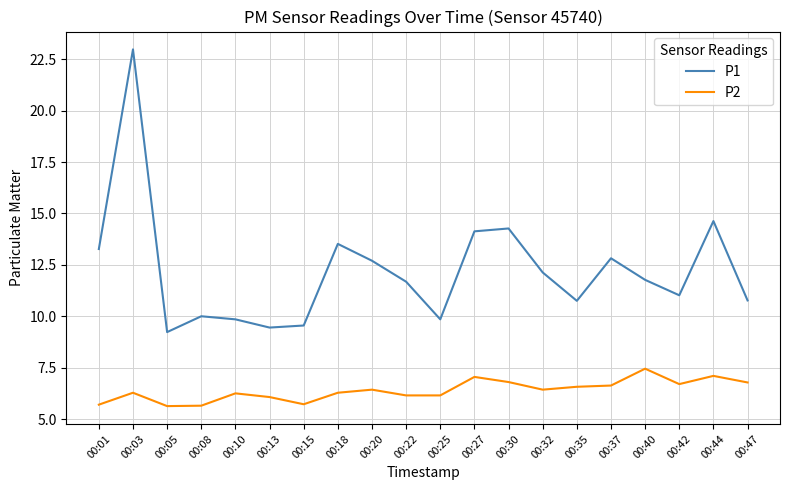

What is the sum of all P2 values?

127.8